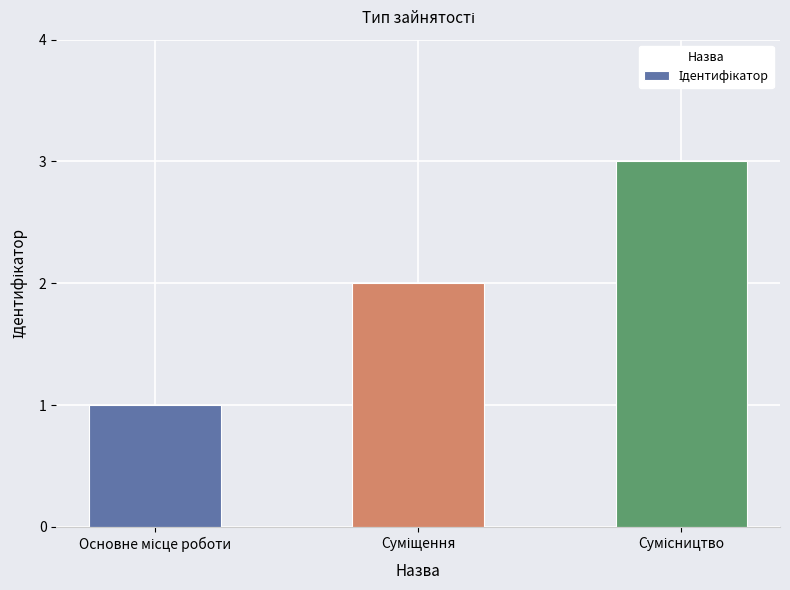

What is the average value?

2